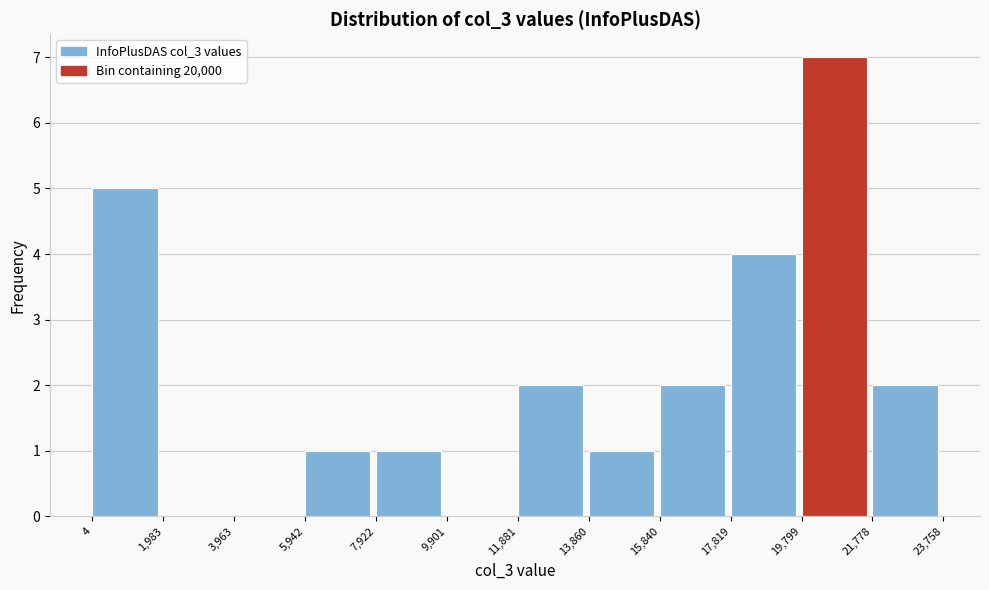

Reading left to right, list every bar in this chart as the range it spans on the x-axis followed by its height. The values are not printed on the chart, so give them approximately, as read against the axis.

4 to 1,983: 5
1,983 to 3,963: 0
3,963 to 5,942: 0
5,942 to 7,922: 1
7,922 to 9,901: 1
9,901 to 11,881: 0
11,881 to 13,860: 2
13,860 to 15,840: 1
15,840 to 17,819: 2
17,819 to 19,799: 4
19,799 to 21,778: 7
21,778 to 23,758: 2